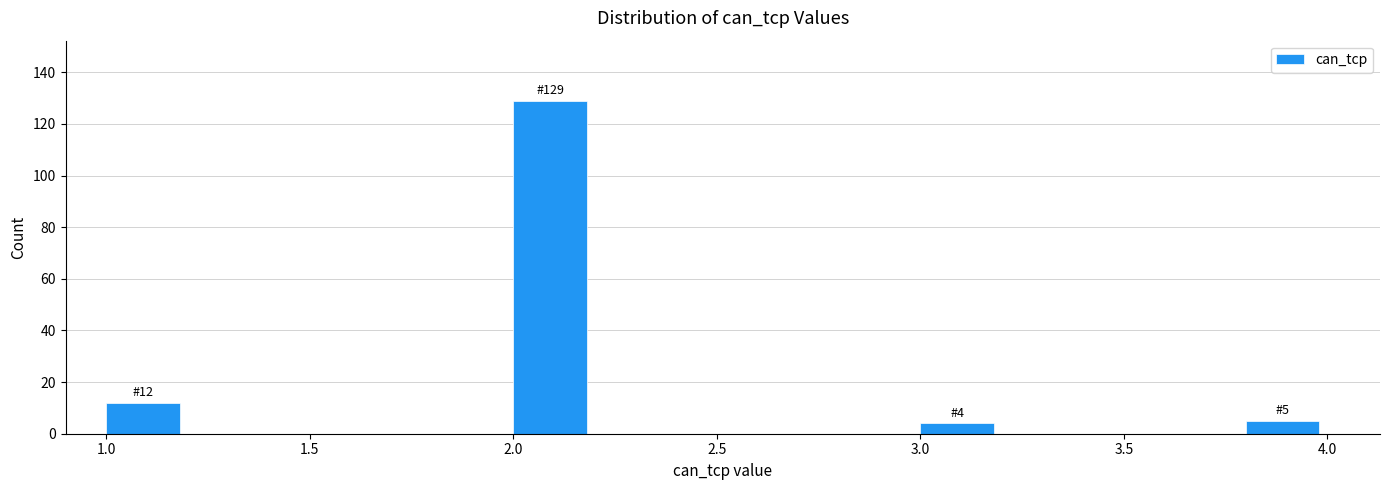

Over which range of the x-axis is the bar tallest?

2.0 to 2.2